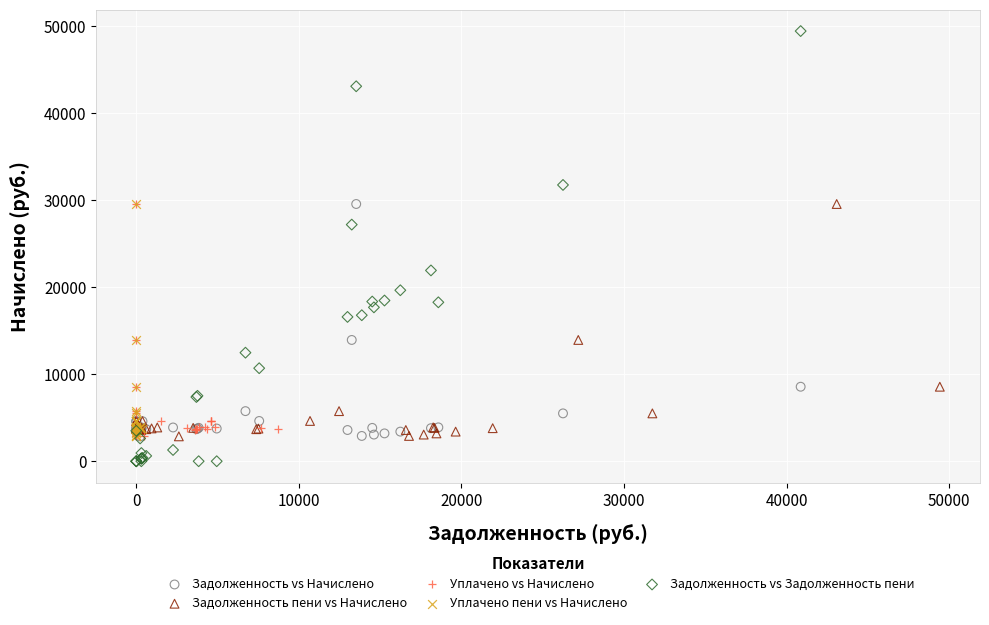

Which series has the widest spread of Y values?

Задолженность vs Задолженность пени